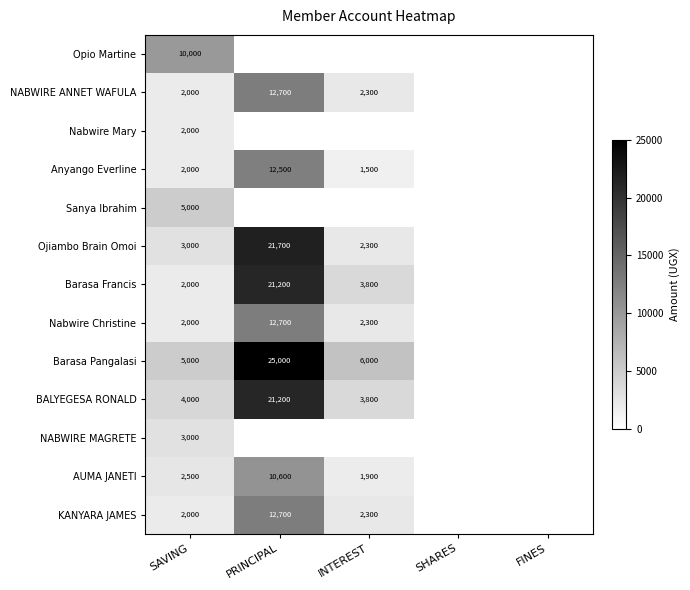

What is the spread (max minus min) of values at SAVING?

8000